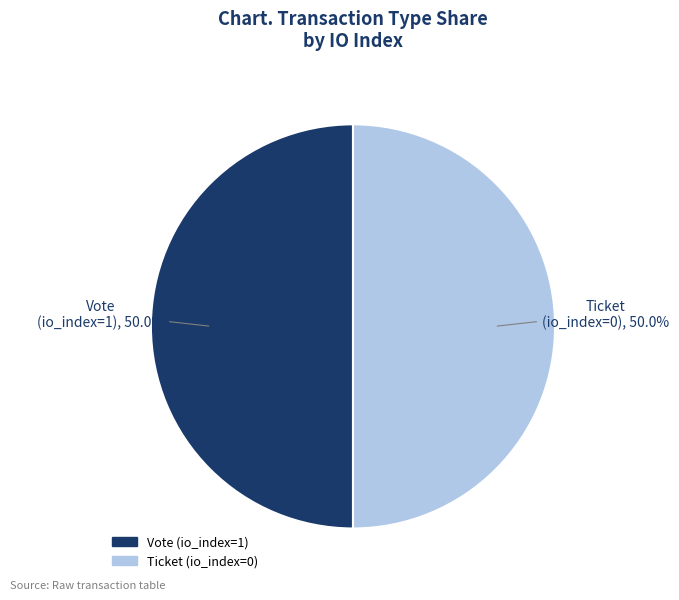

To the nearest percent, what is the difference between the largest and smallest slice percentages?

0%